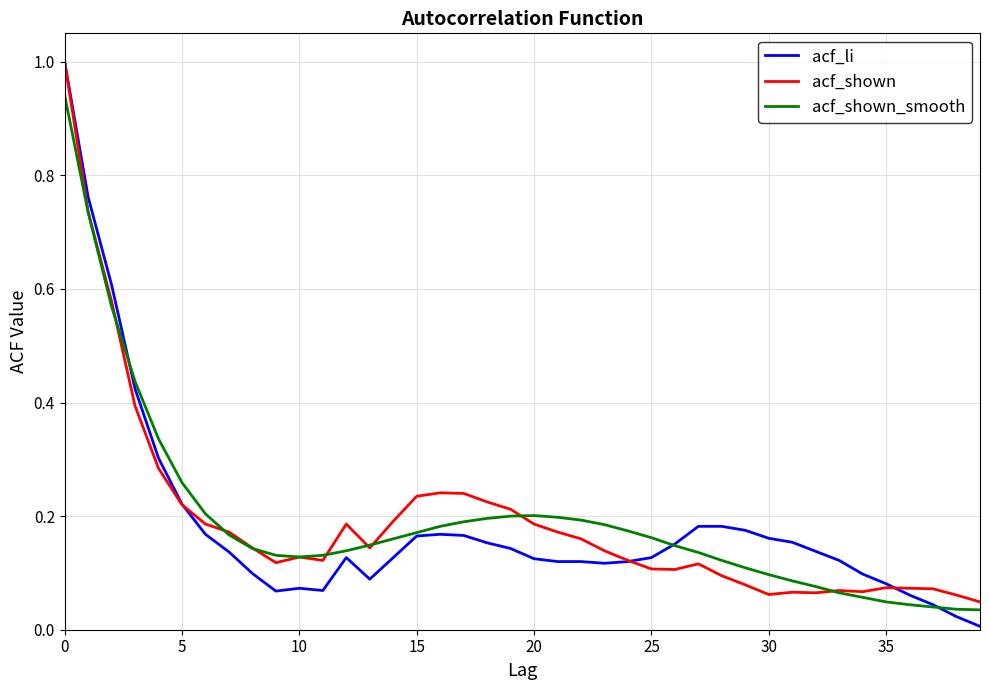

At how many categories does at least one series exceed 0?

40